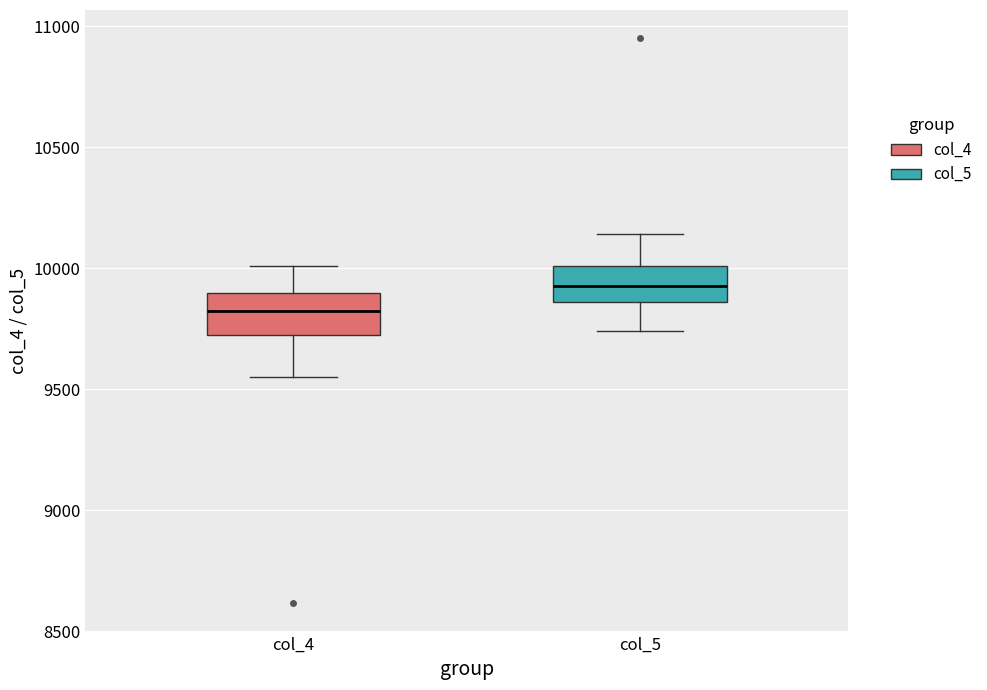

Reading left to right, transcribe this box plot: for each box, give where its median line is, the range the box spans, and where its two whiskers end, as read against the y-axis. The values are not printed on the chart, so give them approximately, as read against the axis.

col_4: median 9850, box 9700 to 9900, whiskers 9550 to 10000
col_5: median 9950, box 9850 to 10000, whiskers 9750 to 10150